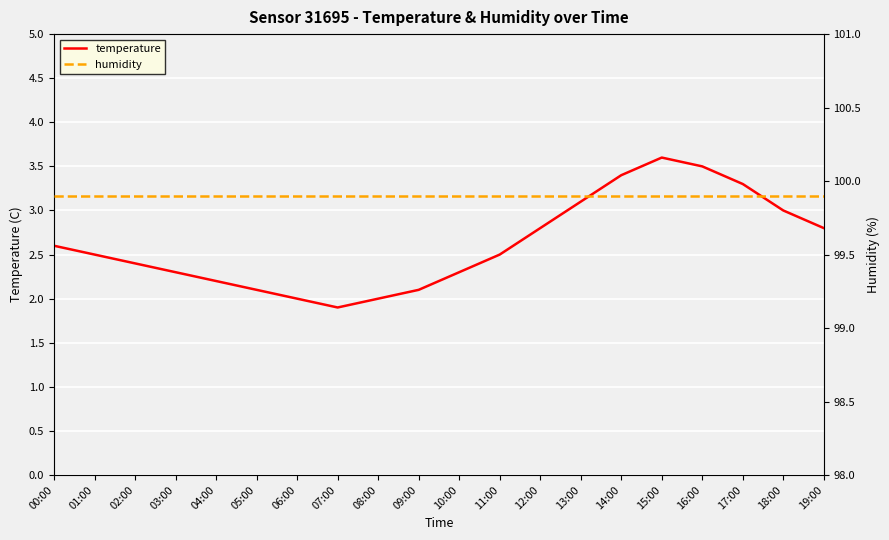

What is the sum of all temperature values?

52.4